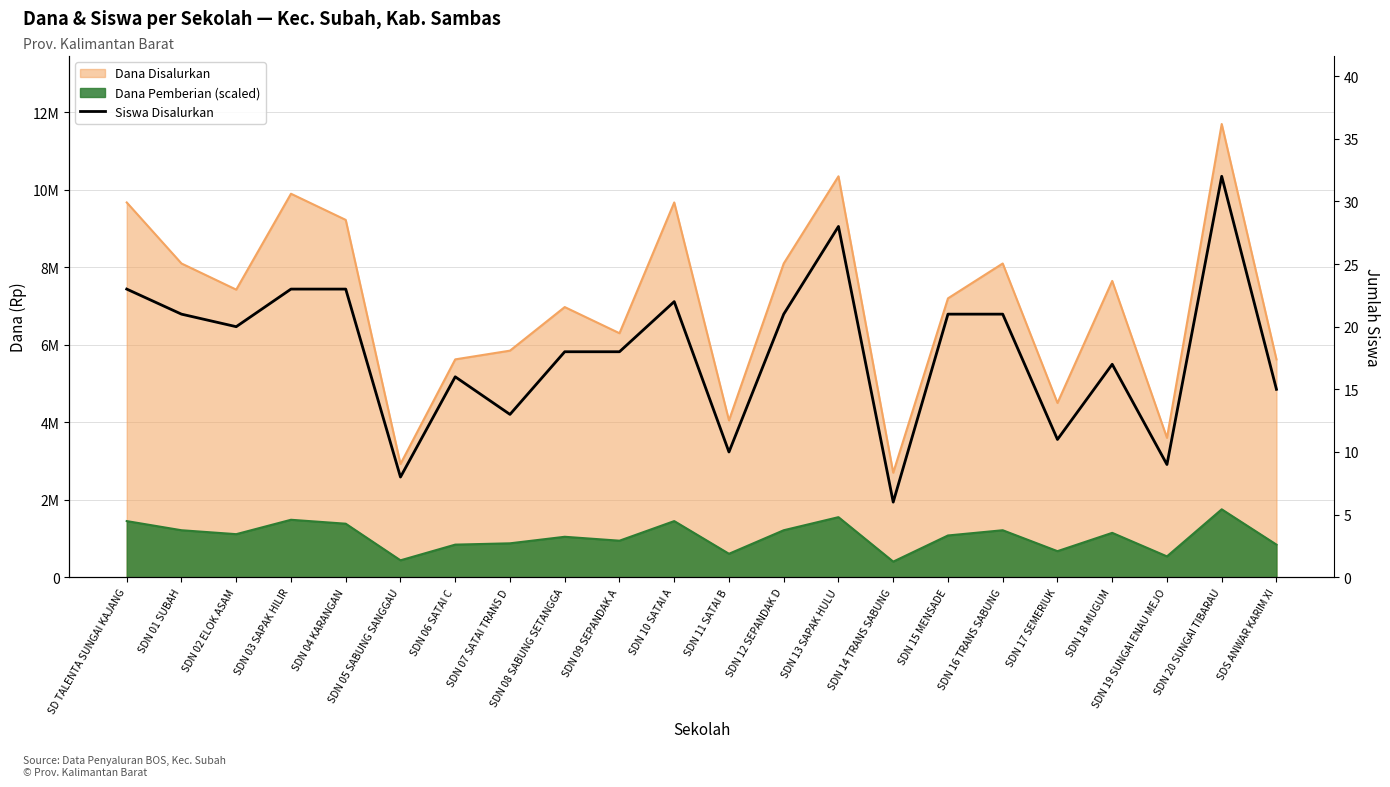

How many values exceed 20?

10